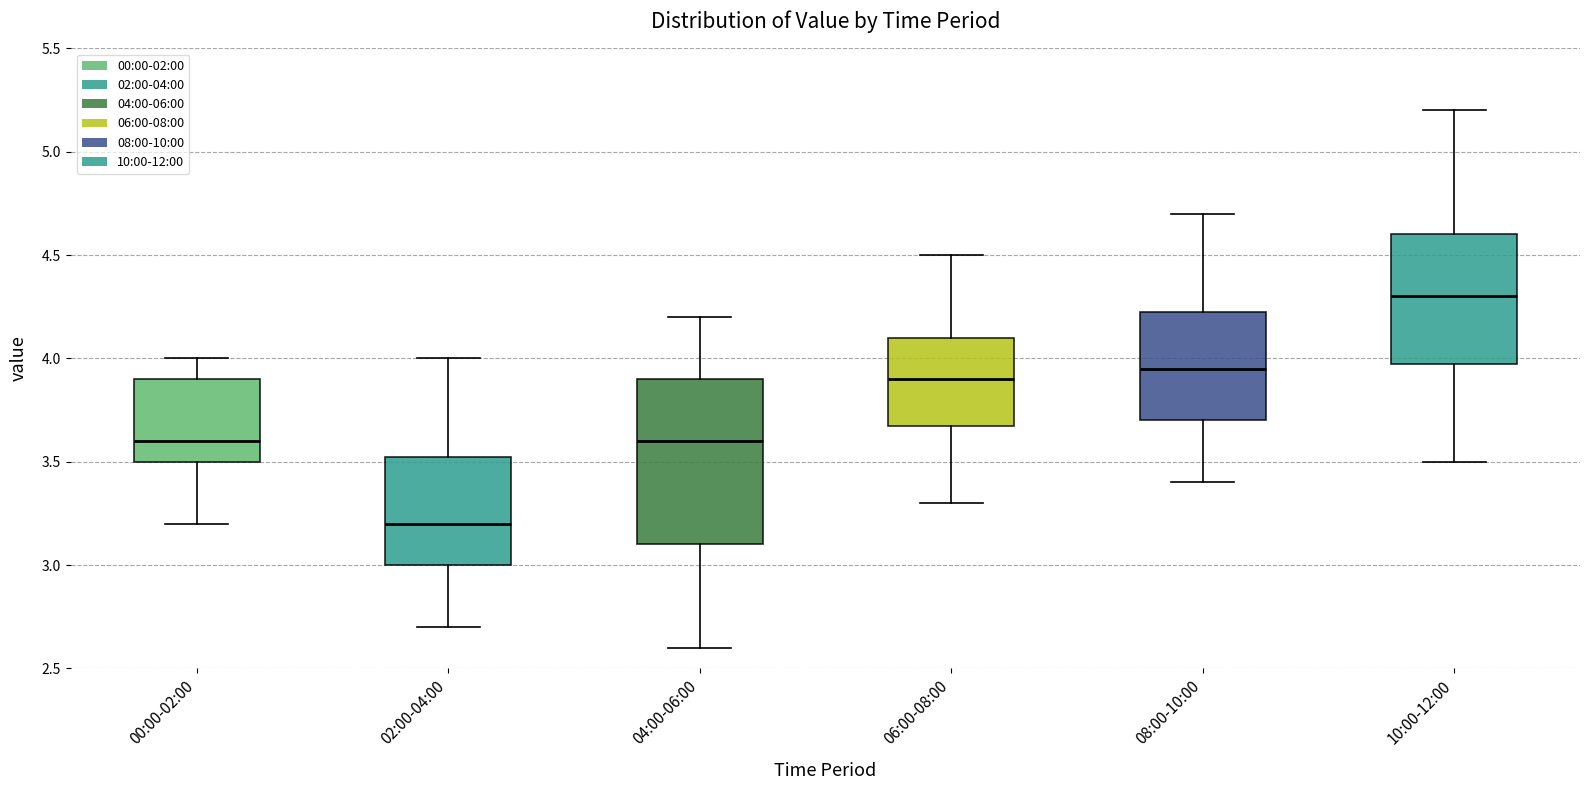

Comparing the boxes themselves (not the whiskers), which one is the tallest?

04:00-06:00